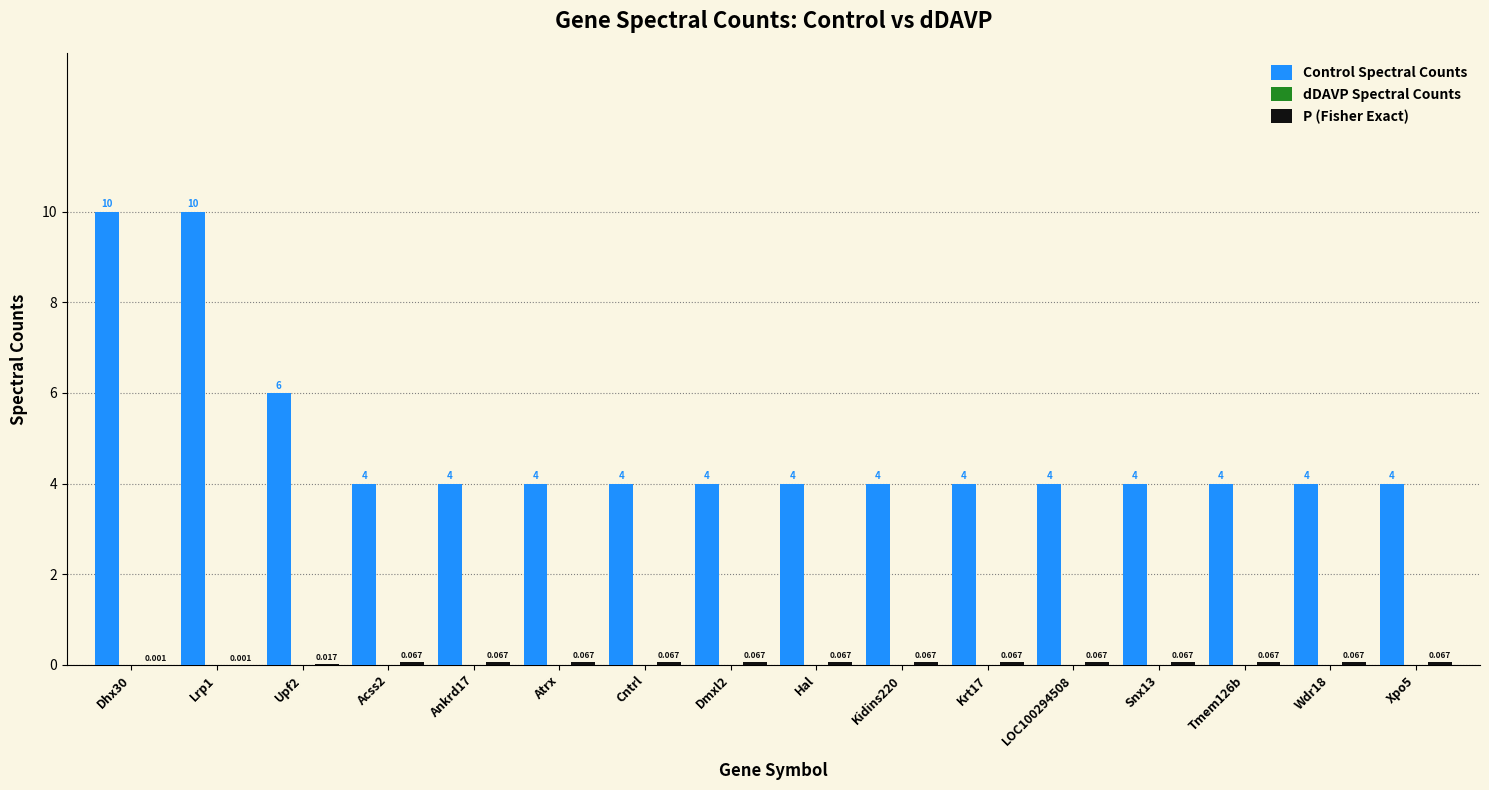

How many groups of bars are there?

16